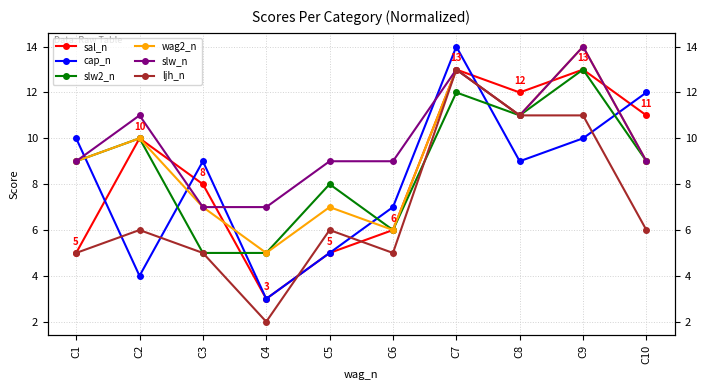

How many values in the cap_n series are below 9?

4